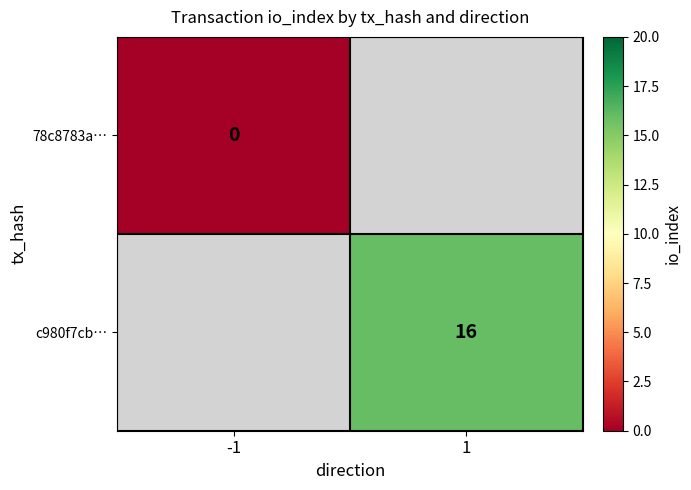

Rank the series by their maximum value, from lowest to highest.

78c8783a…, c980f7cb…